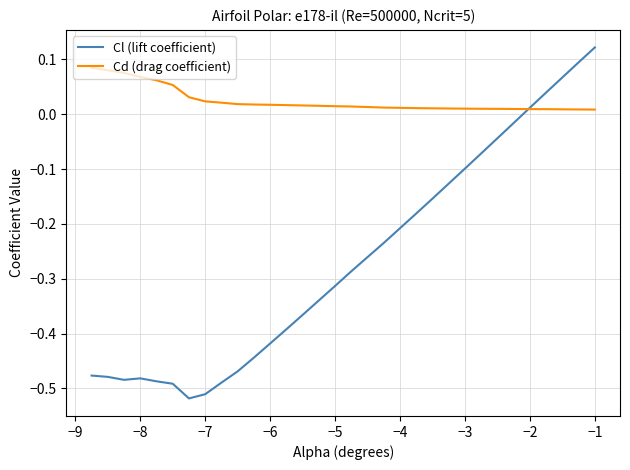

True or false: Cl (lift coefficient) and Cd (drag coefficient) intersect in this chart.

True